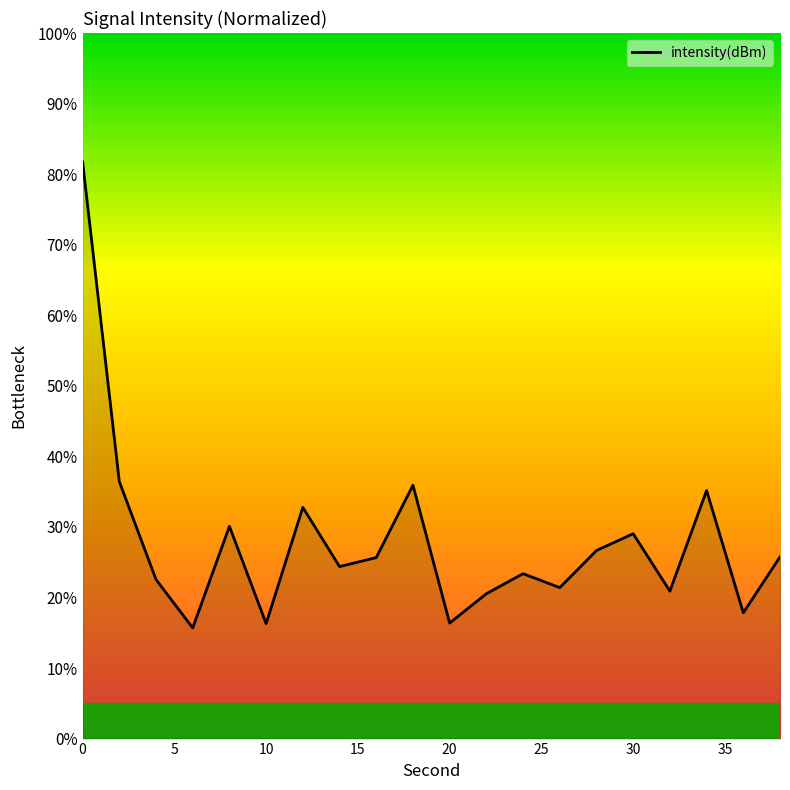

What is the difference between the maximum and minimum values?

66.1